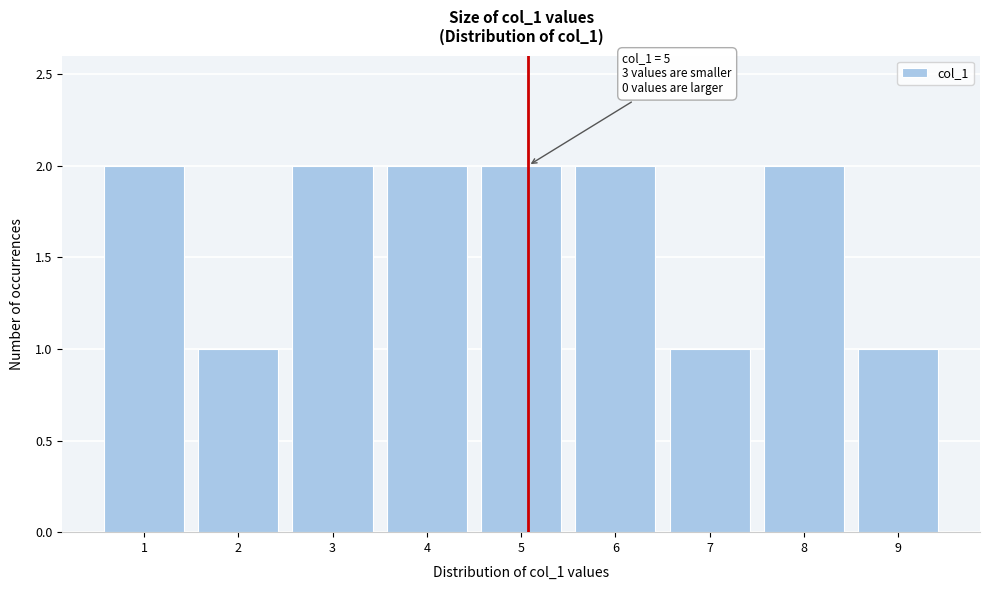

Reading left to right, list all the values displayed in this chart.

1=2	2=1	3=2	4=2	5=2	6=2	7=1	8=2	9=1